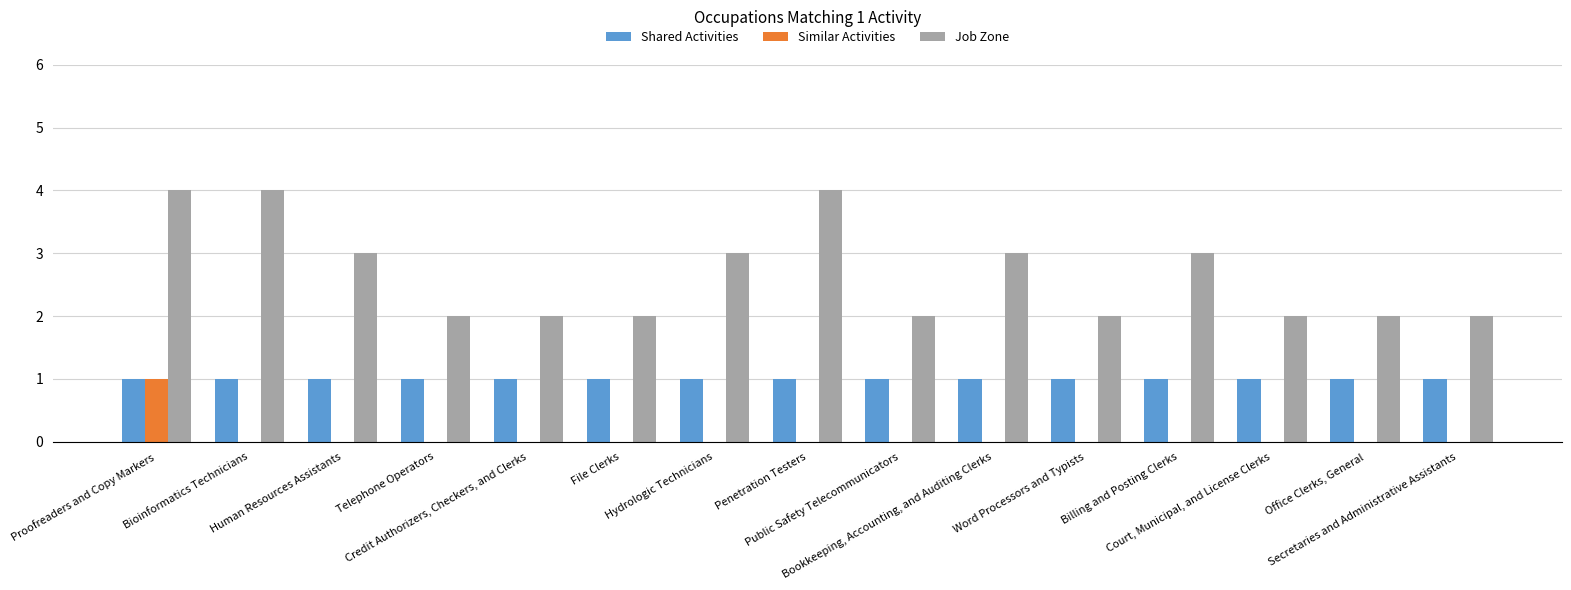

Reading left to right, extract all data points from this chart.

Shared Activities: Proofreaders and Copy Markers=1	Bioinformatics Technicians=1	Human Resources Assistants=1	Telephone Operators=1	Credit Authorizers, Checkers, and Clerks=1	File Clerks=1	Hydrologic Technicians=1	Penetration Testers=1	Public Safety Telecommunicators=1	Bookkeeping, Accounting, and Auditing Clerks=1	Word Processors and Typists=1	Billing and Posting Clerks=1	Court, Municipal, and License Clerks=1	Office Clerks, General=1	Secretaries and Administrative Assistants=1
Similar Activities: Proofreaders and Copy Markers=1	Bioinformatics Technicians=0	Human Resources Assistants=0	Telephone Operators=0	Credit Authorizers, Checkers, and Clerks=0	File Clerks=0	Hydrologic Technicians=0	Penetration Testers=0	Public Safety Telecommunicators=0	Bookkeeping, Accounting, and Auditing Clerks=0	Word Processors and Typists=0	Billing and Posting Clerks=0	Court, Municipal, and License Clerks=0	Office Clerks, General=0	Secretaries and Administrative Assistants=0
Job Zone: Proofreaders and Copy Markers=4	Bioinformatics Technicians=4	Human Resources Assistants=3	Telephone Operators=2	Credit Authorizers, Checkers, and Clerks=2	File Clerks=2	Hydrologic Technicians=3	Penetration Testers=4	Public Safety Telecommunicators=2	Bookkeeping, Accounting, and Auditing Clerks=3	Word Processors and Typists=2	Billing and Posting Clerks=3	Court, Municipal, and License Clerks=2	Office Clerks, General=2	Secretaries and Administrative Assistants=2